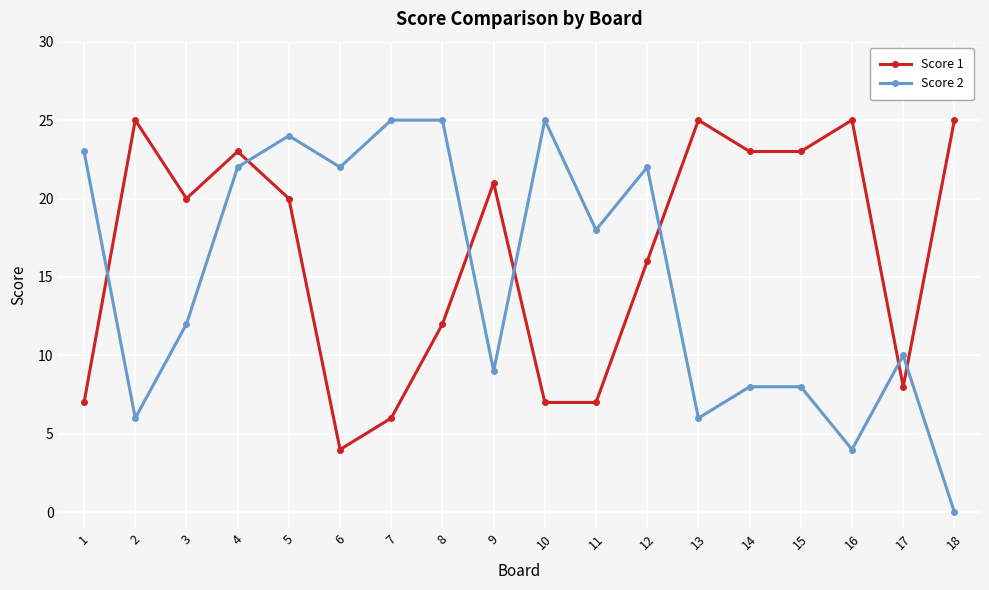

How many series are shown in this chart?

2